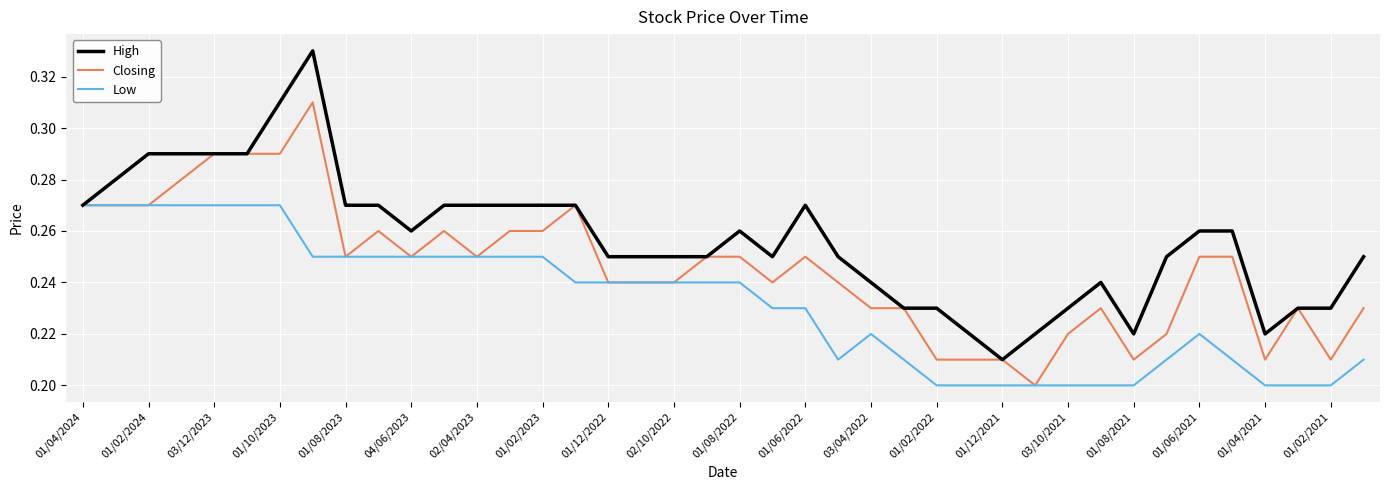

Count the Low values in the range 0 to 1.

40